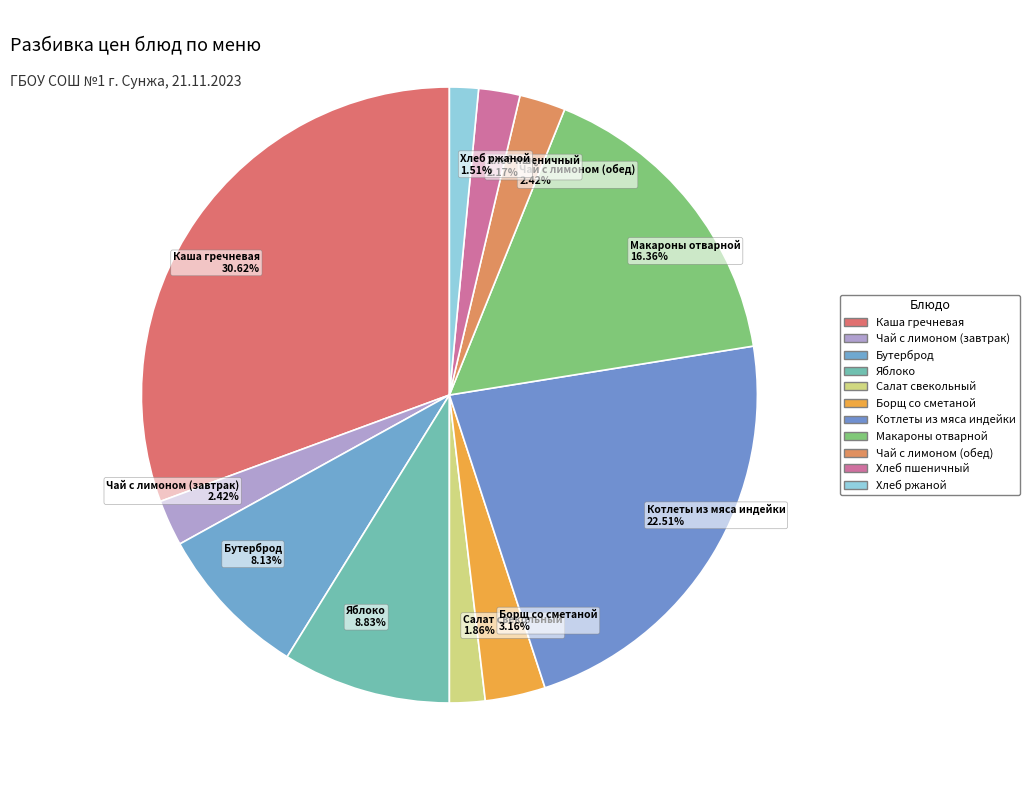

How many slices are in this pie chart?

11